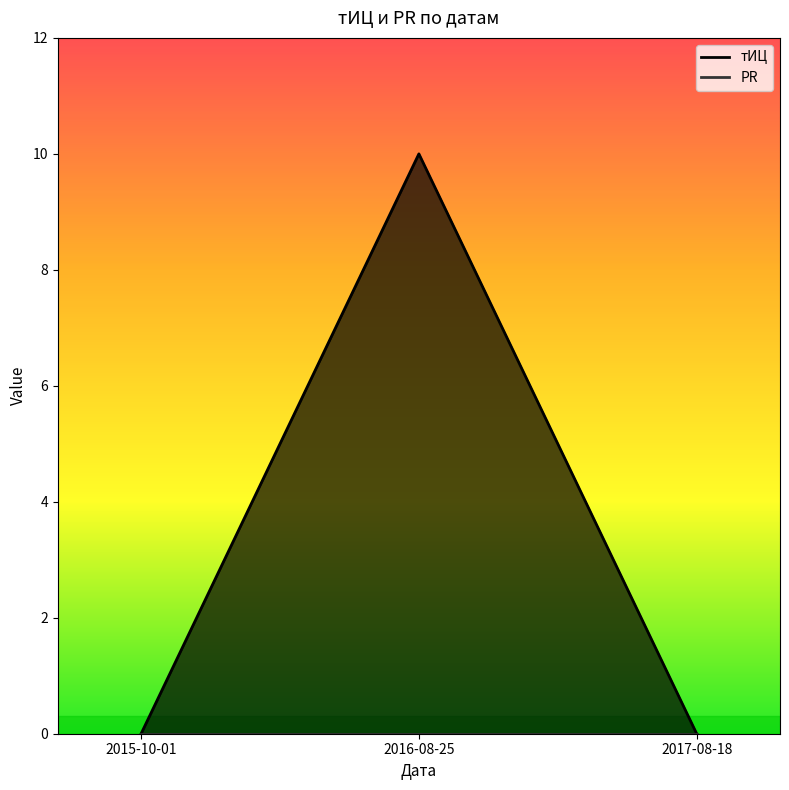

What is the maximum value shown in the chart?

10